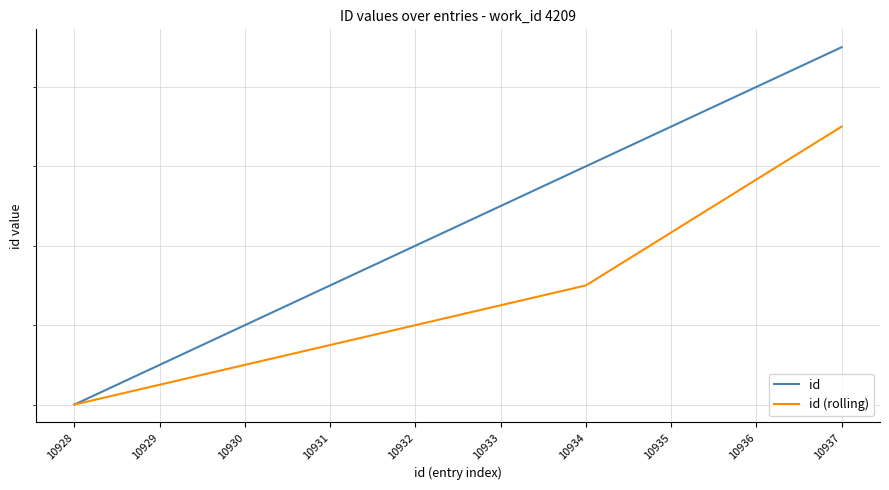

Reading left to right, list all the values displayed in this chart.

id: 10928=10928.0	10929=10929.0	10930=10930.0	10931=10931.0	10932=10932.0	10933=10933.0	10934=10934.0	10935=10935.0	10936=10936.0	10937=10937.0
id (rolling): 10928=10928.0	10929=10928.5	10930=10929.0	10931=10929.5	10932=10930.0	10933=10930.5	10934=10931.0	10935=10932.3	10936=10933.7	10937=10935.0